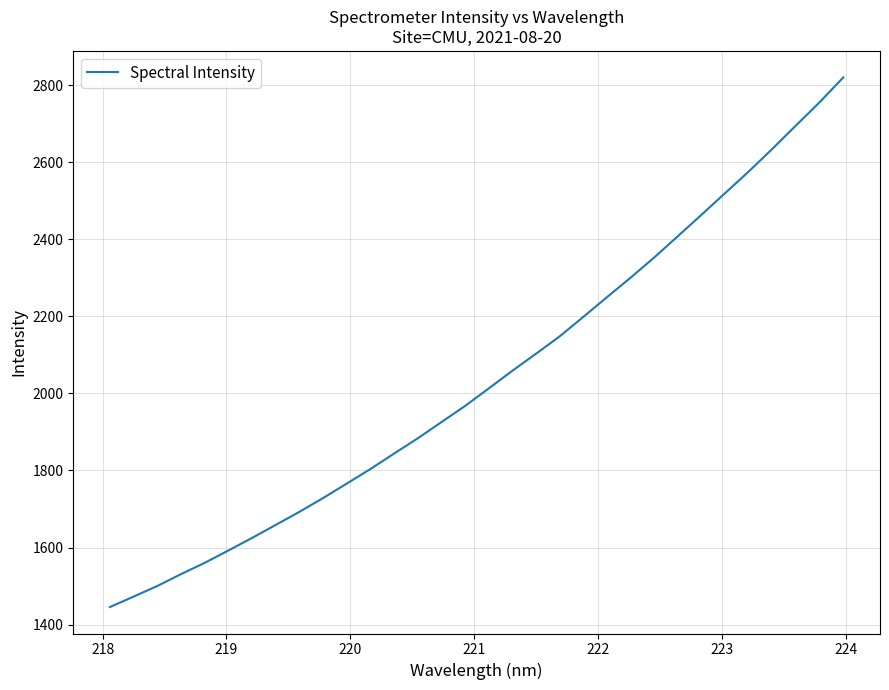

What is the difference between the maximum and minimum values?

1374.5